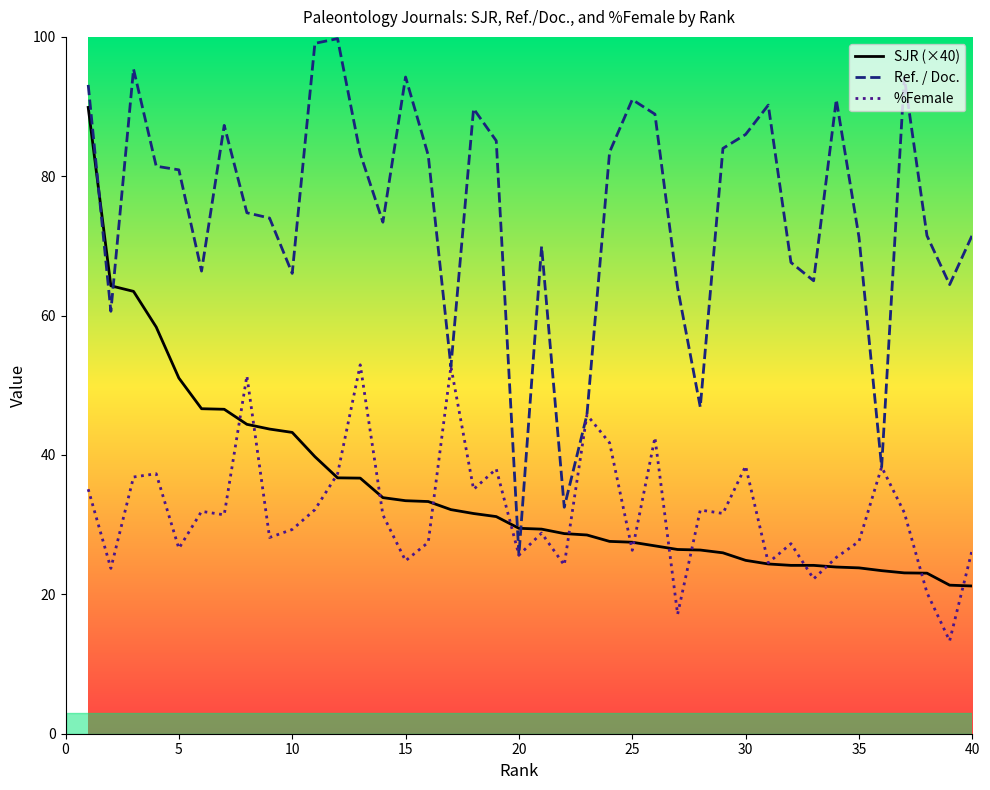

How many times do SJR and Ref. / Doc. cross each other?

4